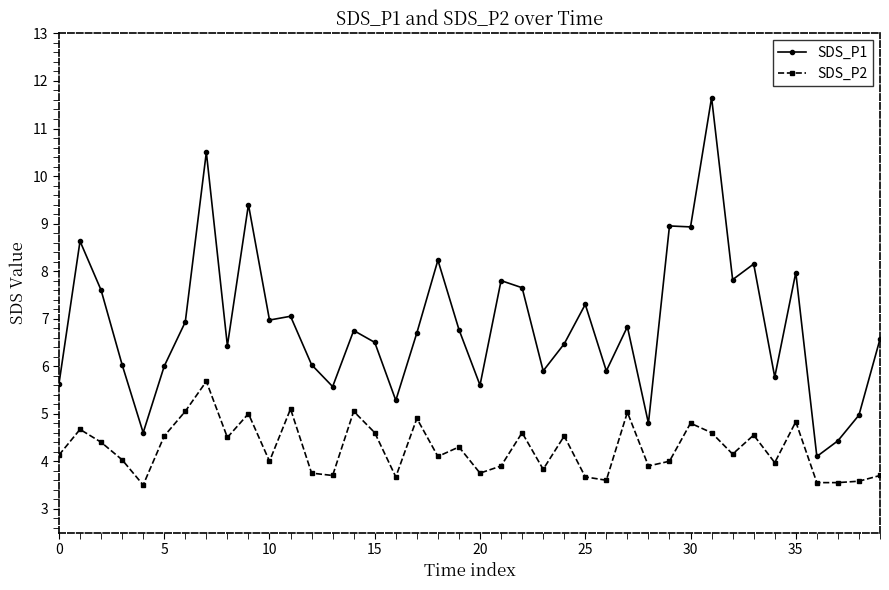

What is the maximum value for SDS_P2?

5.7